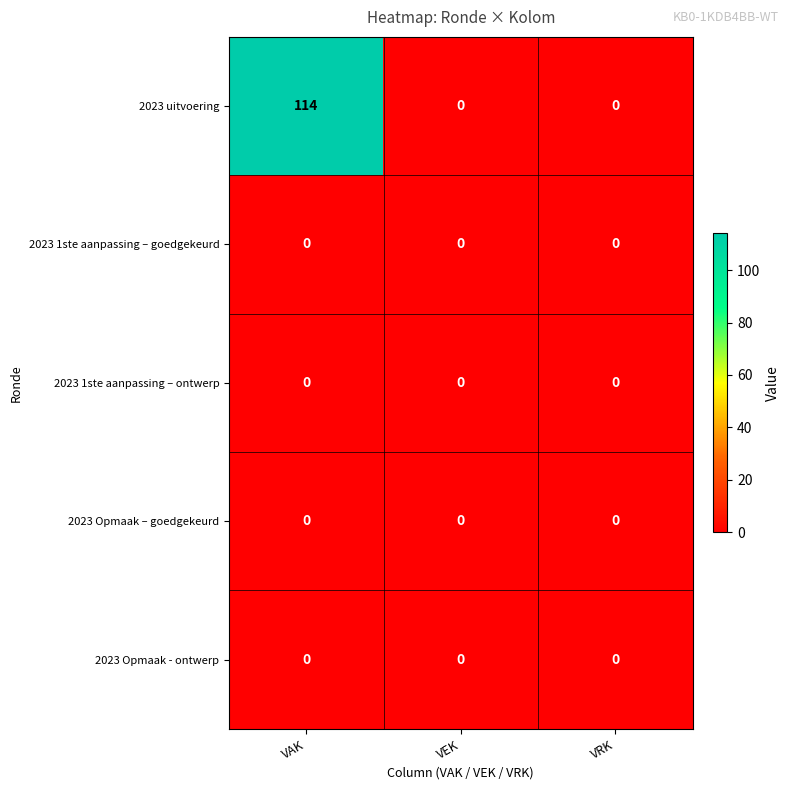

True or false: 2023 uitvoering has a value of 53 at VRK.

False